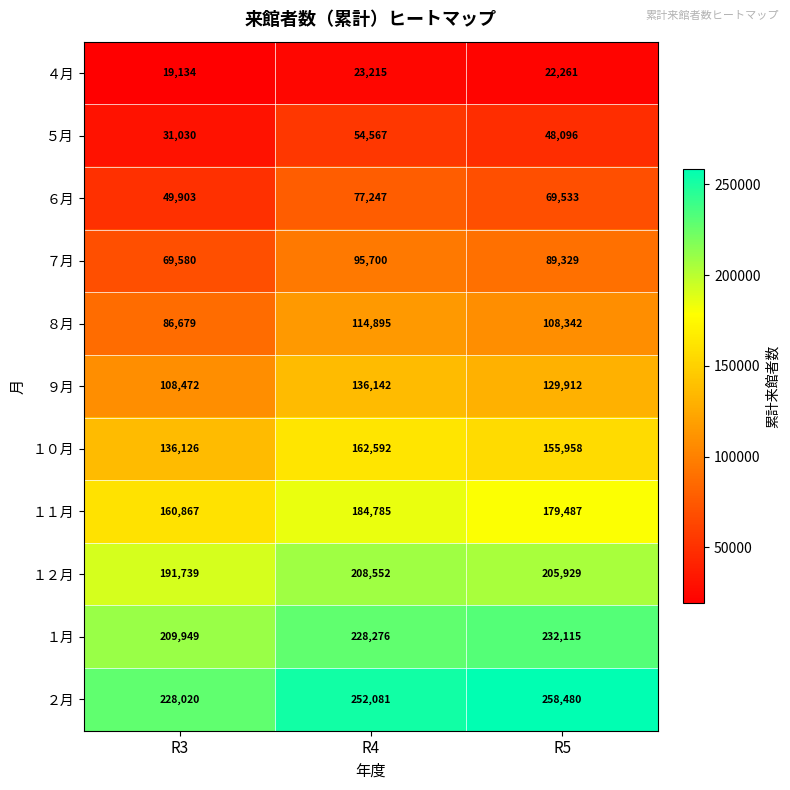

Which label corresponds to the largest value in the chart?

R5